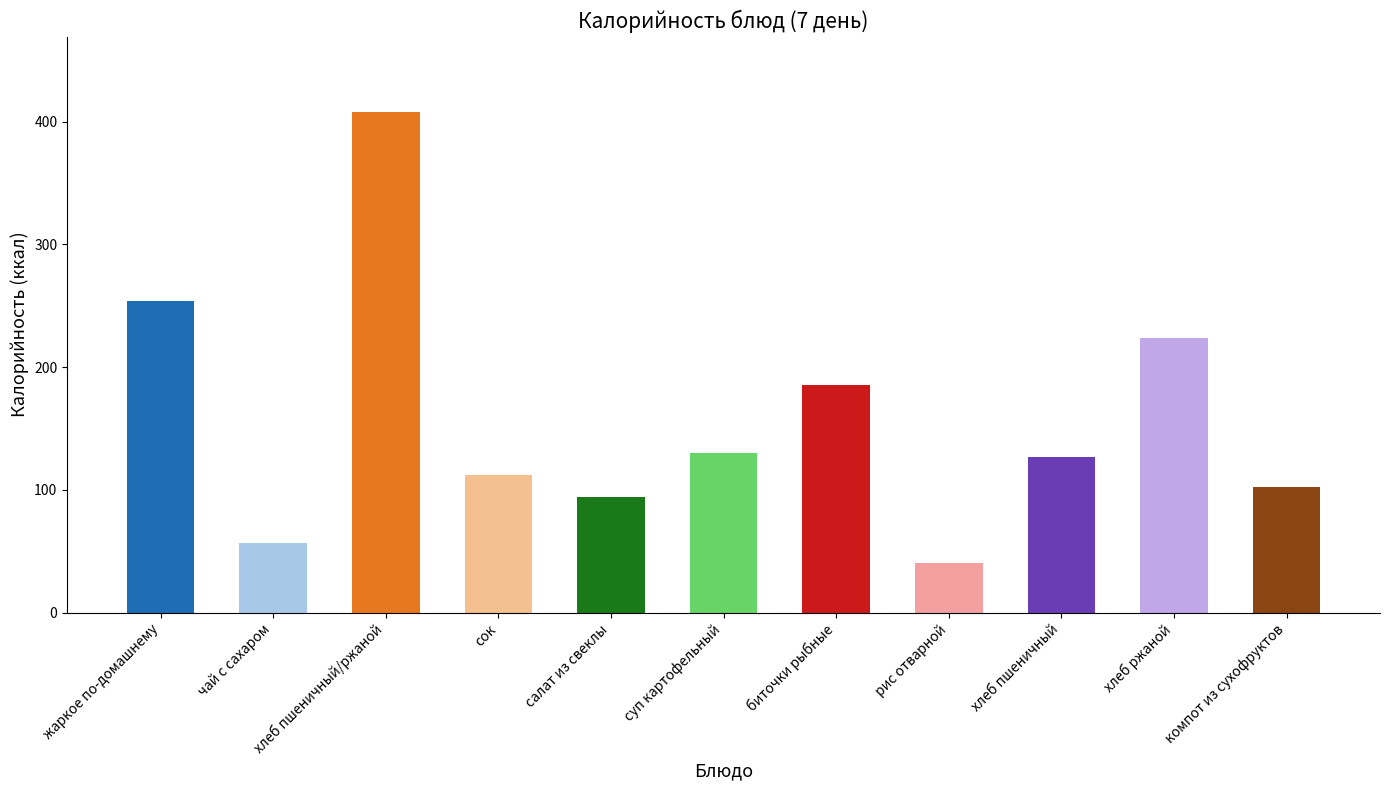

What is the sum of all values?

1733